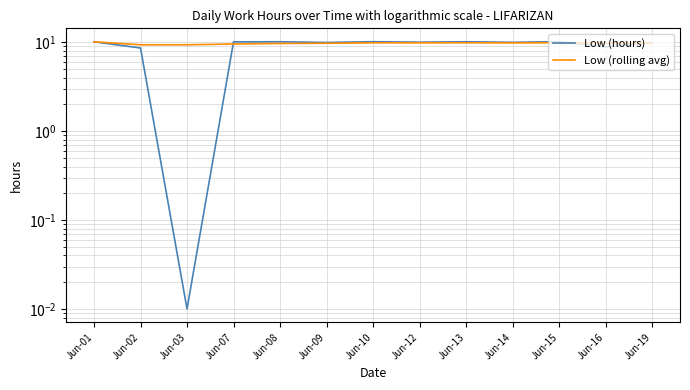

At which category does Low (rolling avg) reach its first local peak?

Jun-13